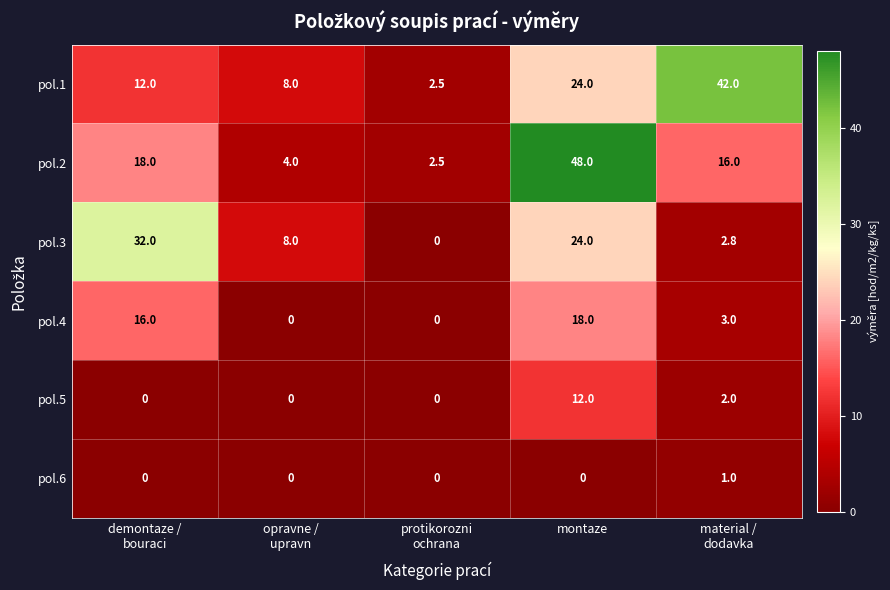

At how many categories does at least one series exceed 41?

2